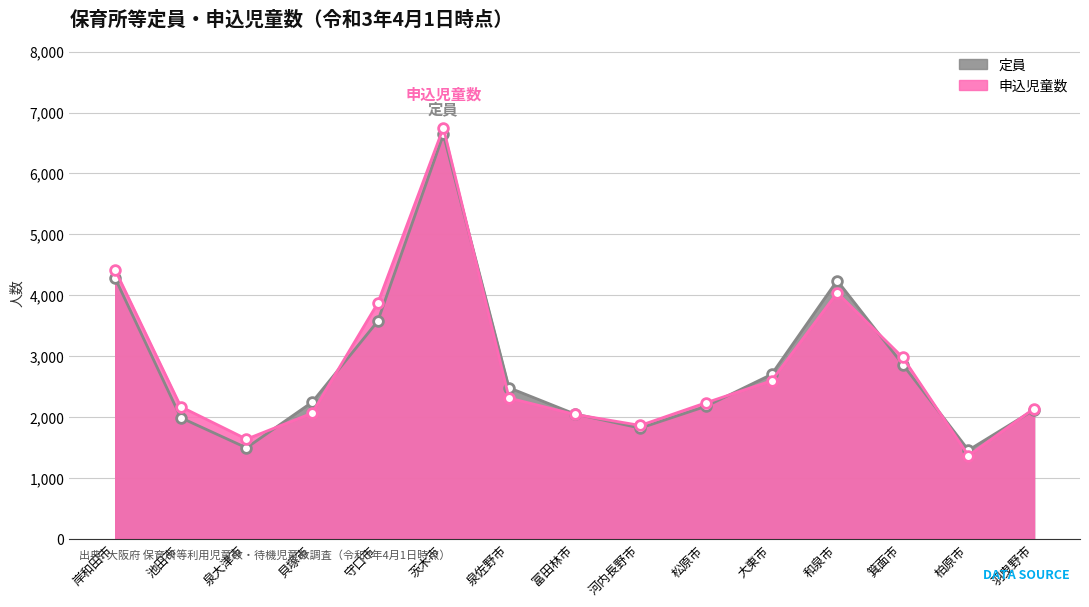

What is the minimum value shown in the chart?

1366